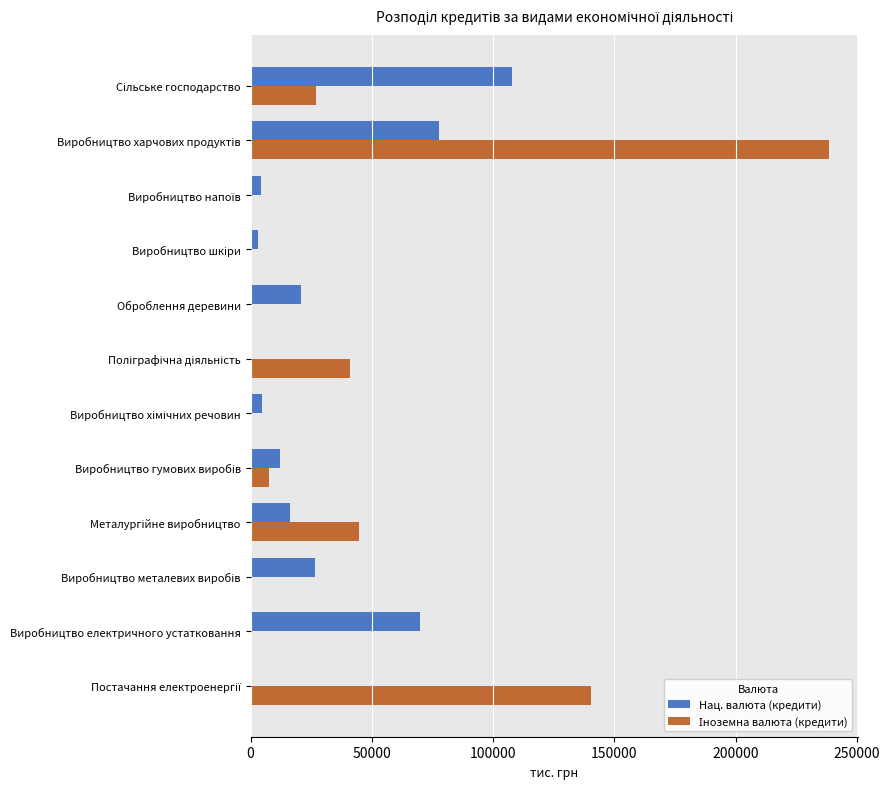

How many data points does each series have?

12